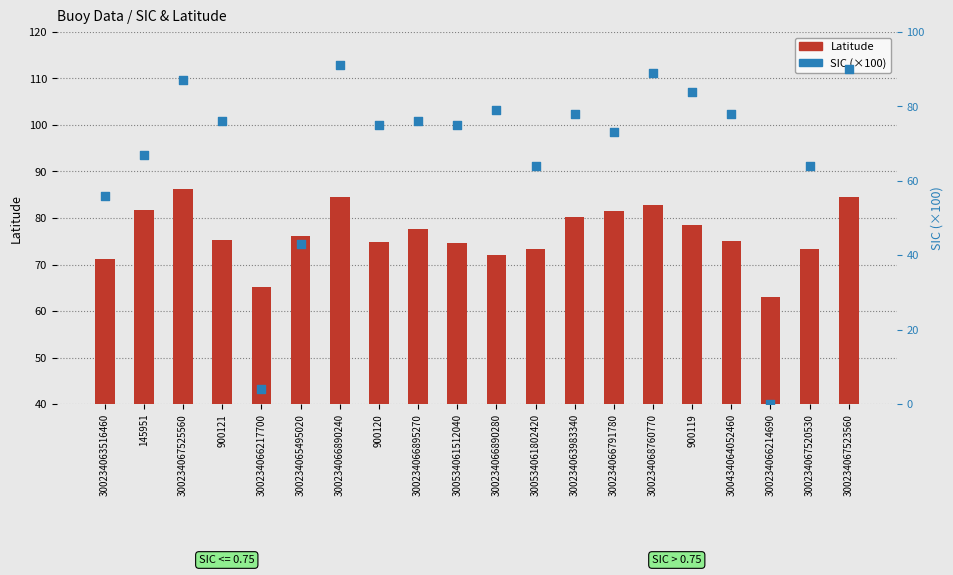

At which category is the sum across all series the highest?

300234066890240